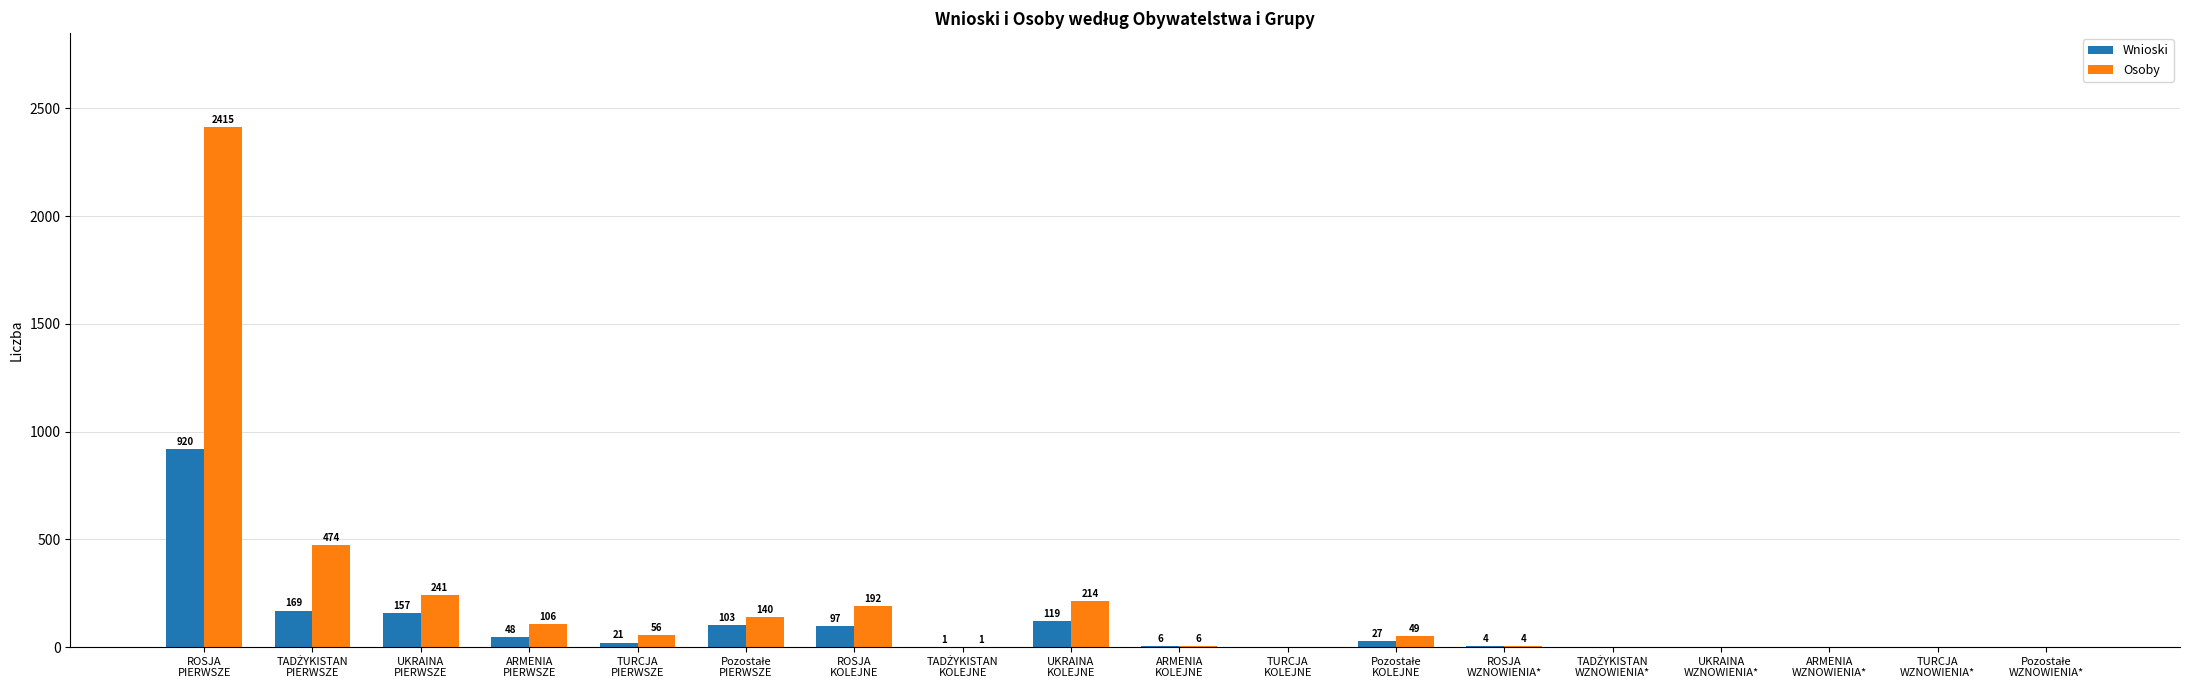

What are all the series names shown in the legend?

Wnioski, Osoby